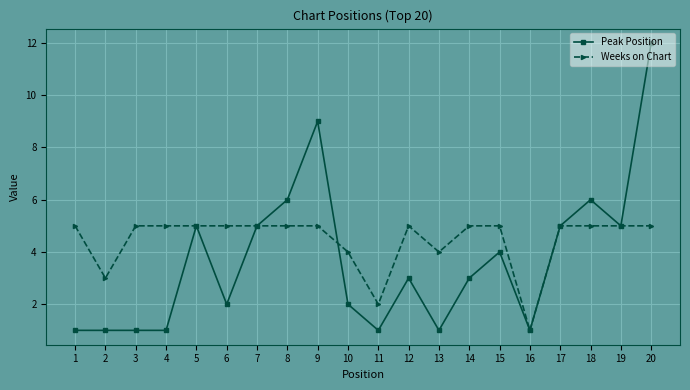

True or false: Peak Position has a value of 5 at 17.

True